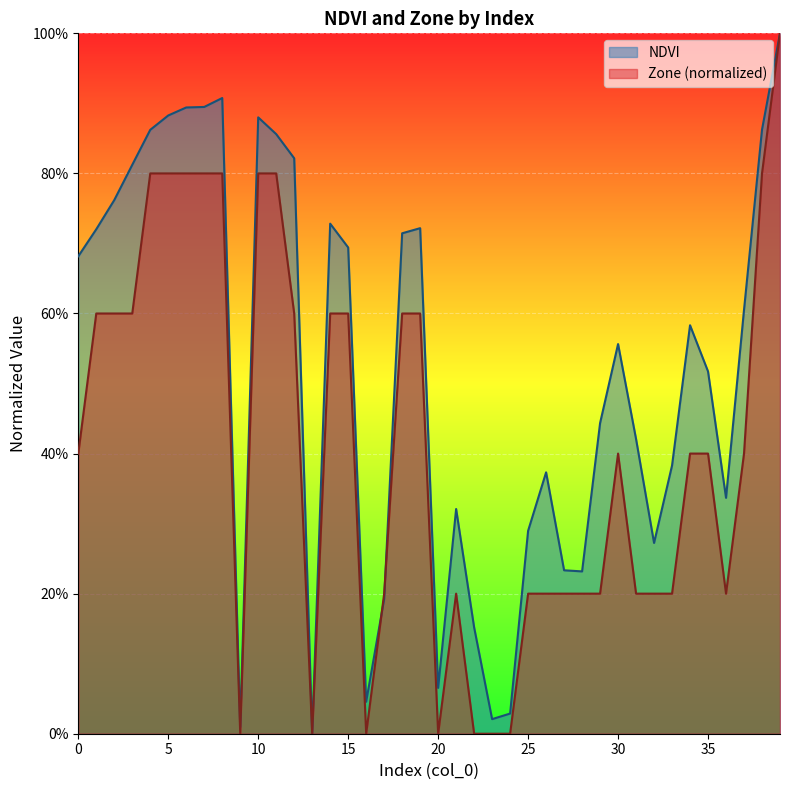

True or false: Zone has more than 1 points higher than both neighbors.

True